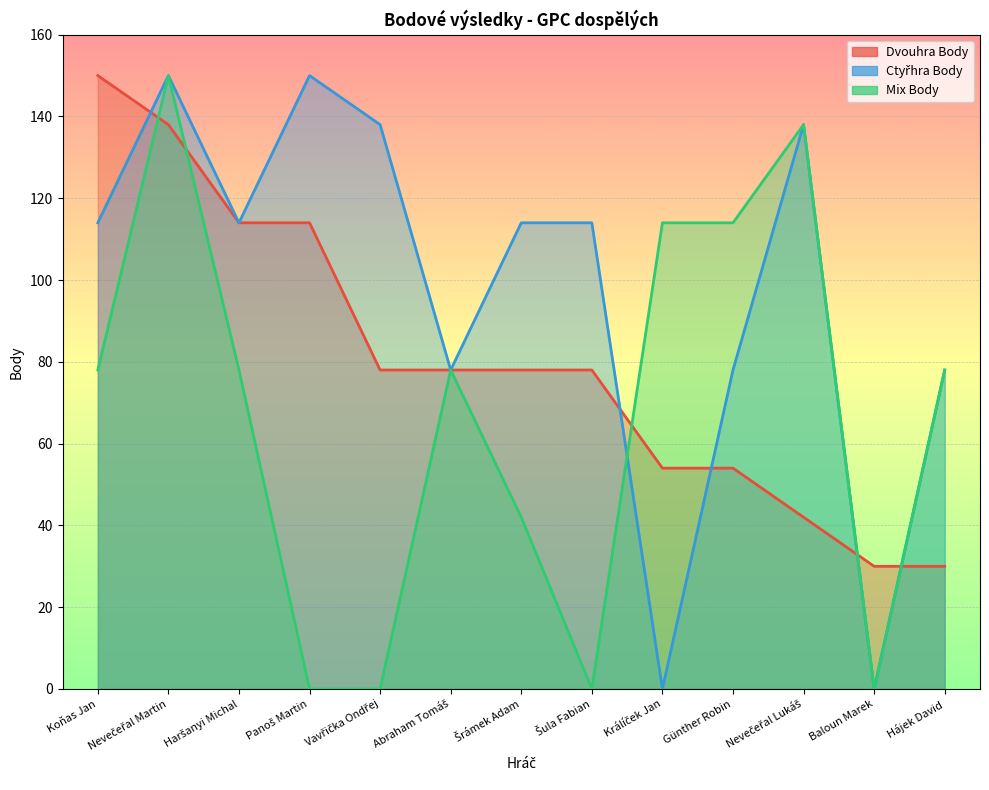

What are all the series names shown in the legend?

Dvouhra Body, Ctyřhra Body, Mix Body